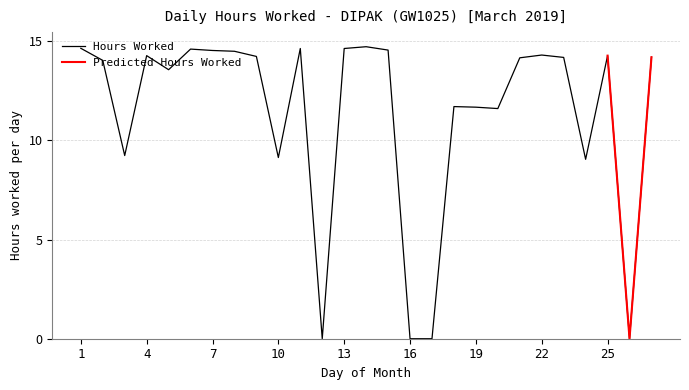

True or false: the data has more than 2 interior local peaks.

True